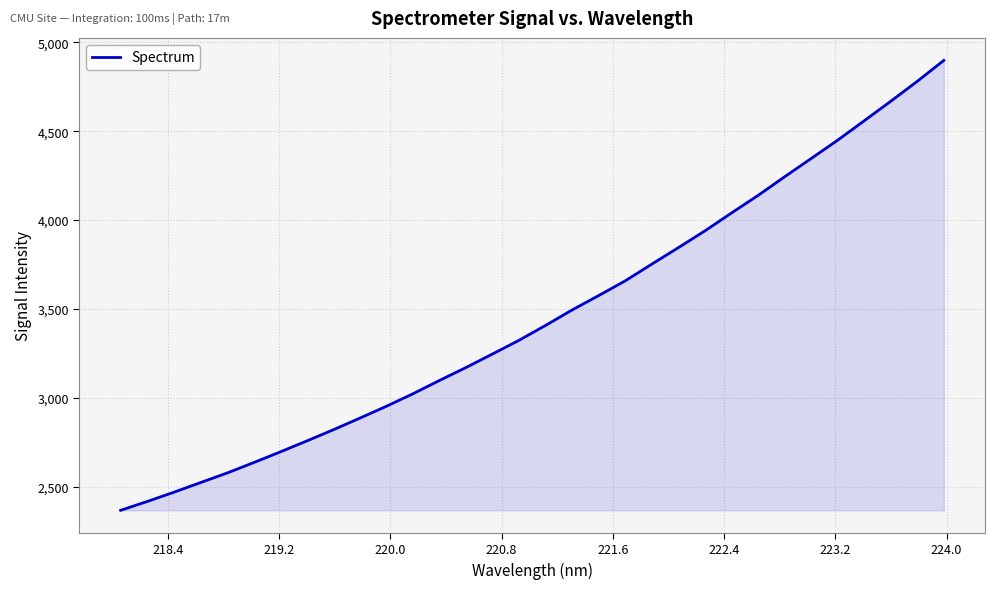

What is the difference between the maximum and minimum values?

2530.7